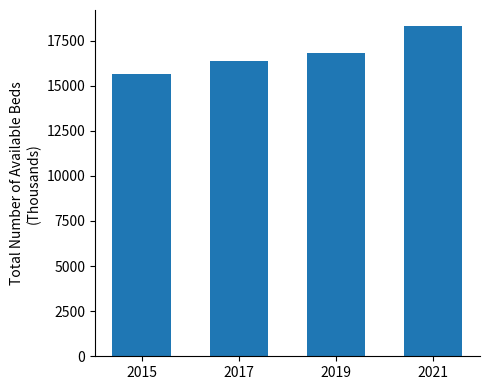

List the labels in order of value, smallest first.

2015, 2017, 2019, 2021